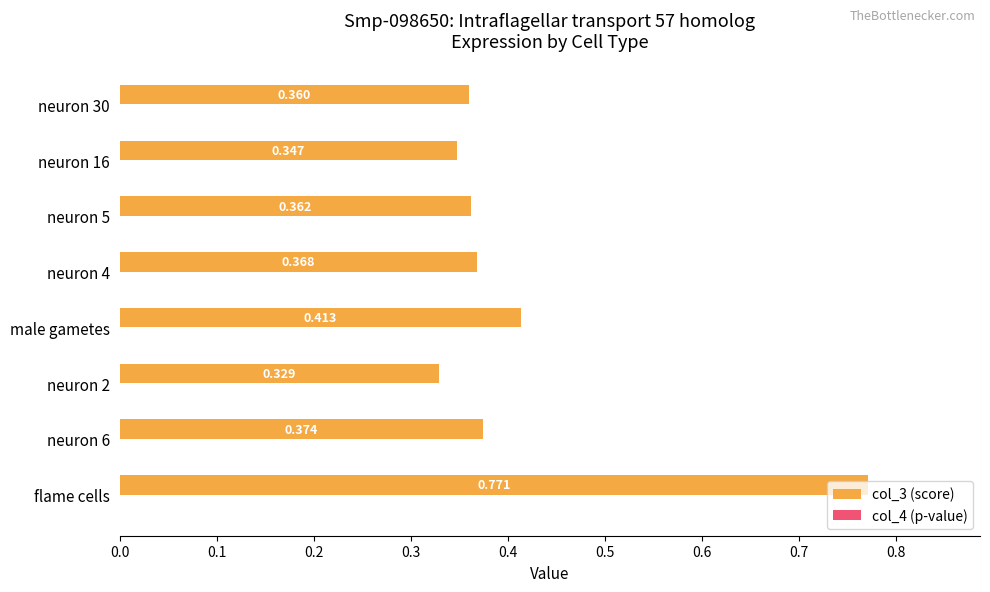

At which category is the sum across all series the highest?

flame cells